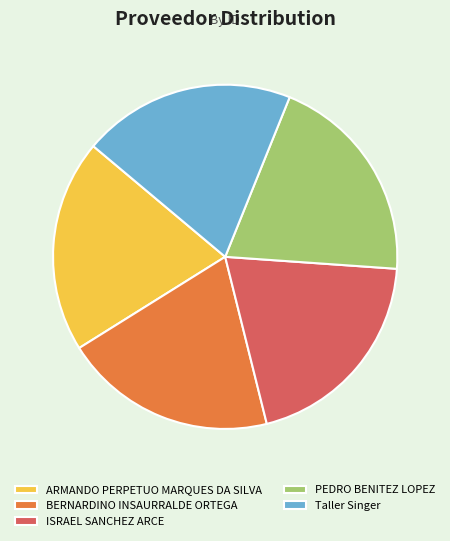

True or false: ISRAEL SANCHEZ ARCE accounts for 6% of the total.

False